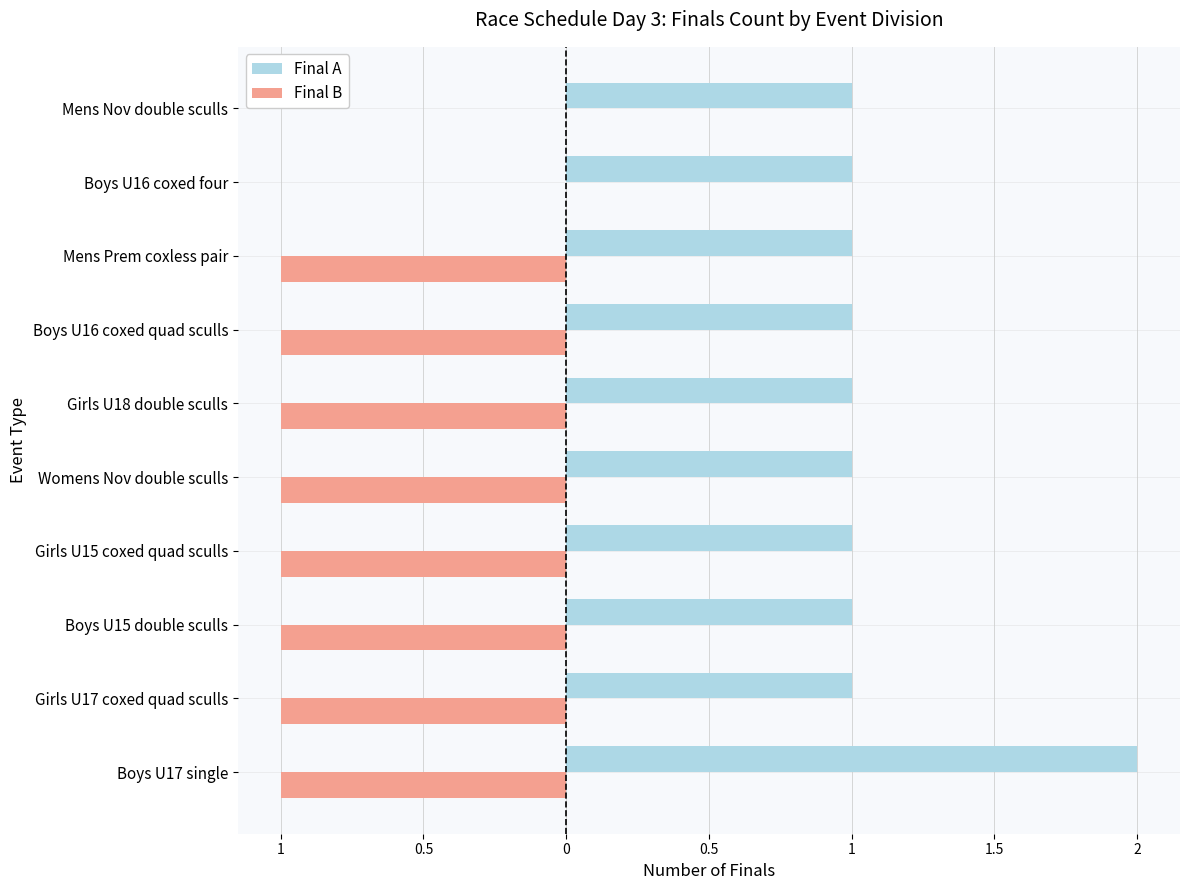

What are all the series names shown in the legend?

Final A, Final B